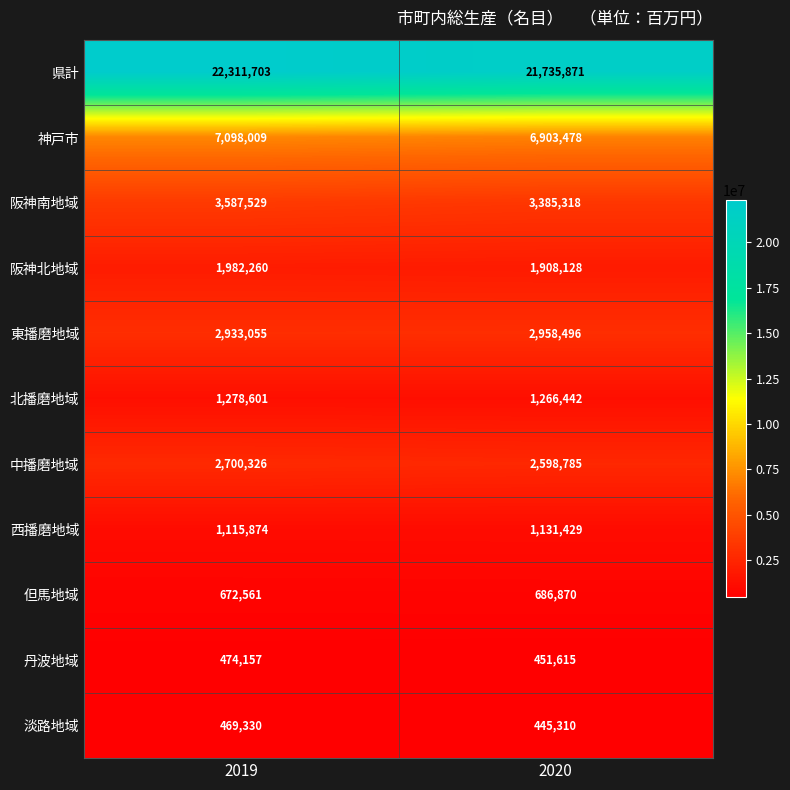

Which series changed the most between 2019 and 2020?

県計